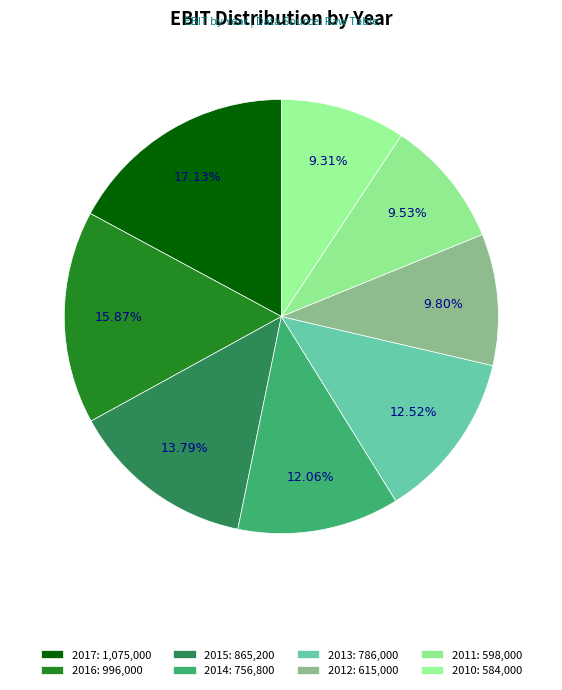

Which category has the smallest portion of the pie?

2010